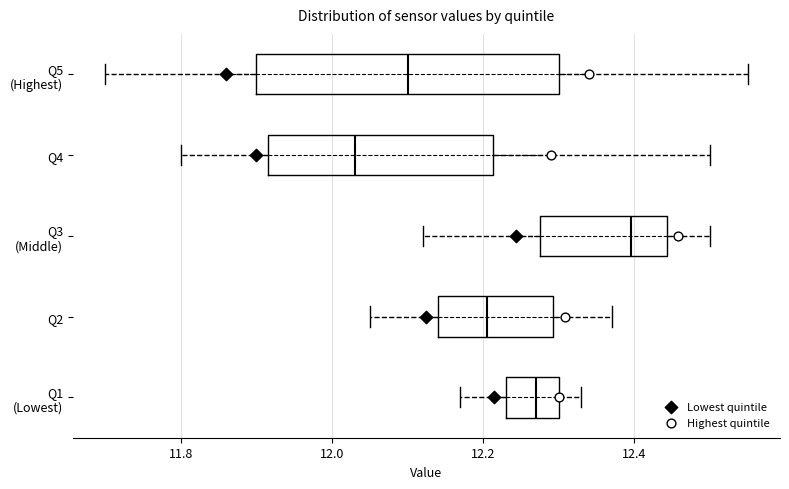

Comparing the boxes themselves (not the whiskers), which one is the widest?

Q5 (Highest)